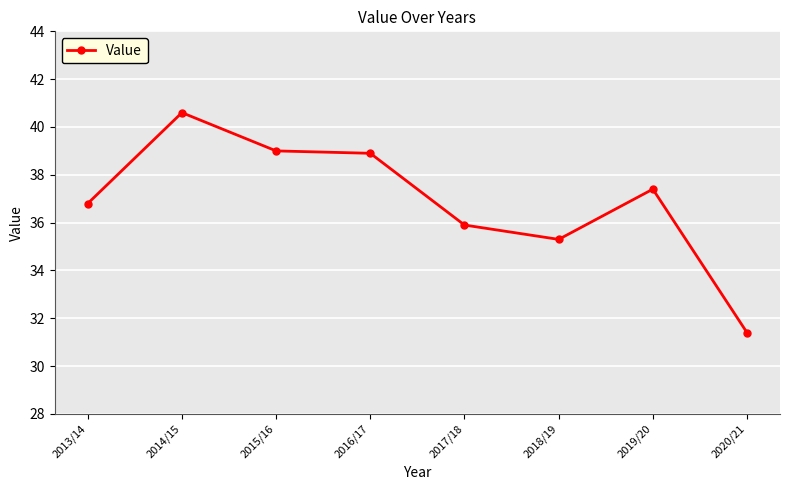

What is the smallest value displayed?

31.4